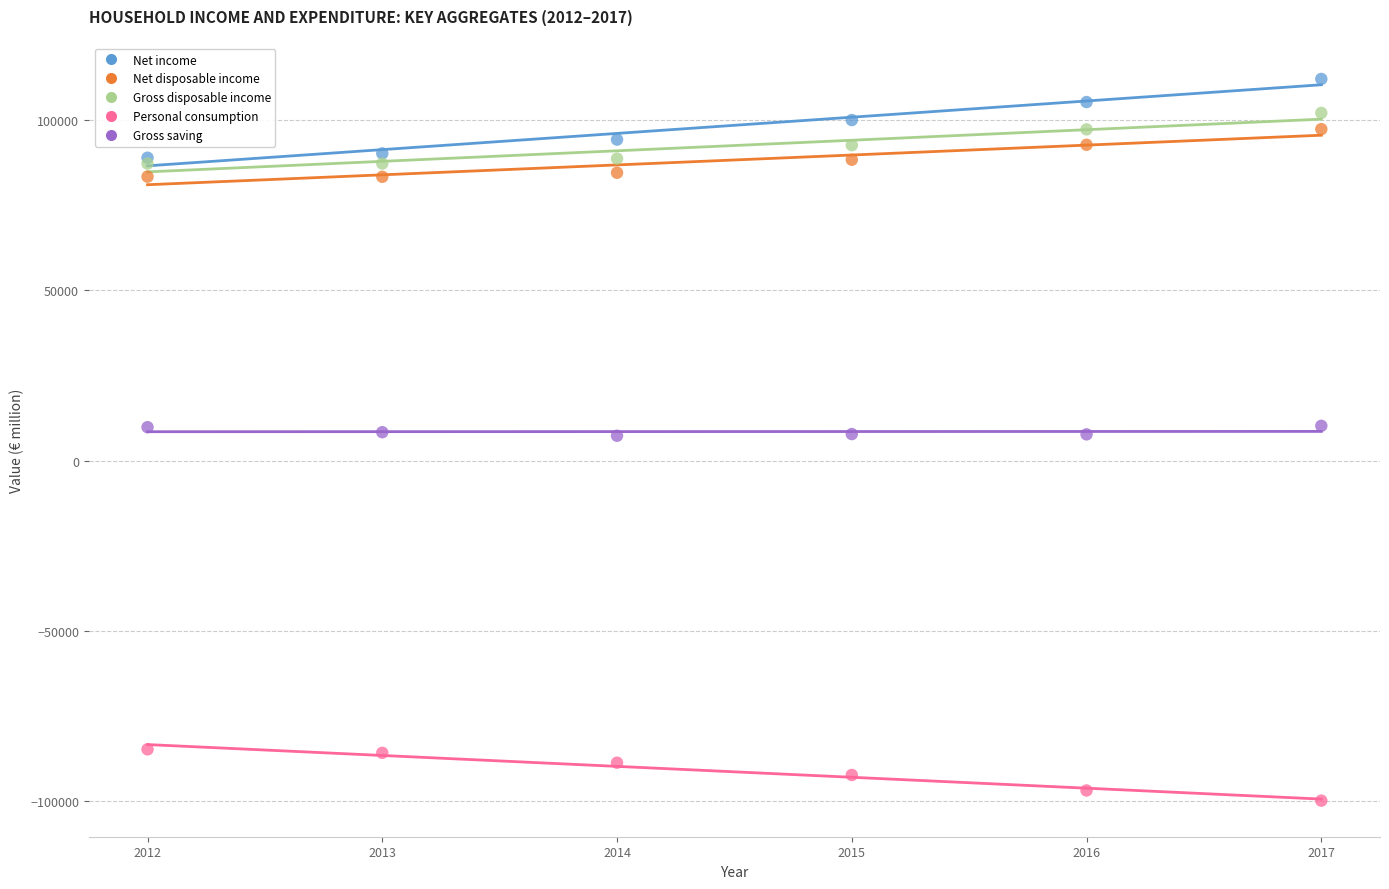

Which series contains the highest Y value?

Net income